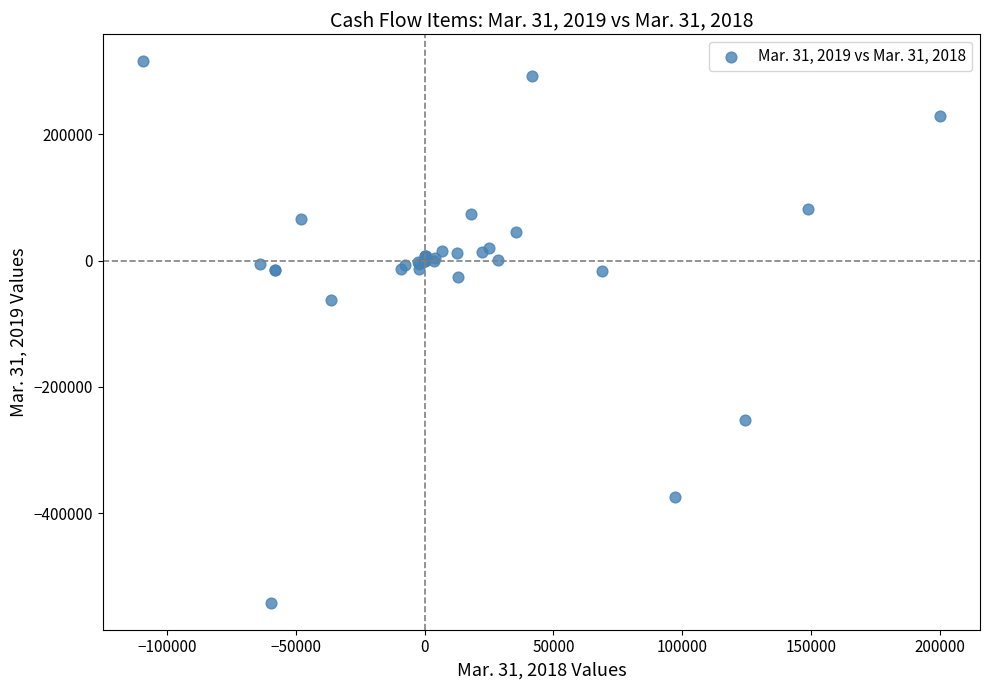

What Y value in the scatter plot is closest to -112981?

-62727